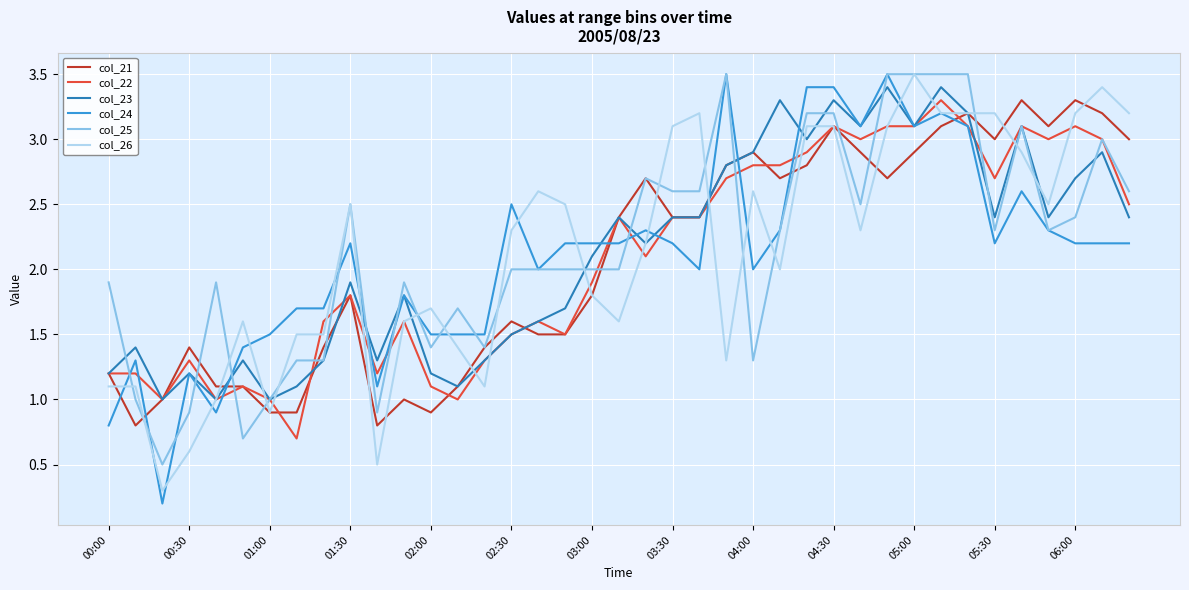

What is the greatest value displayed?

3.5